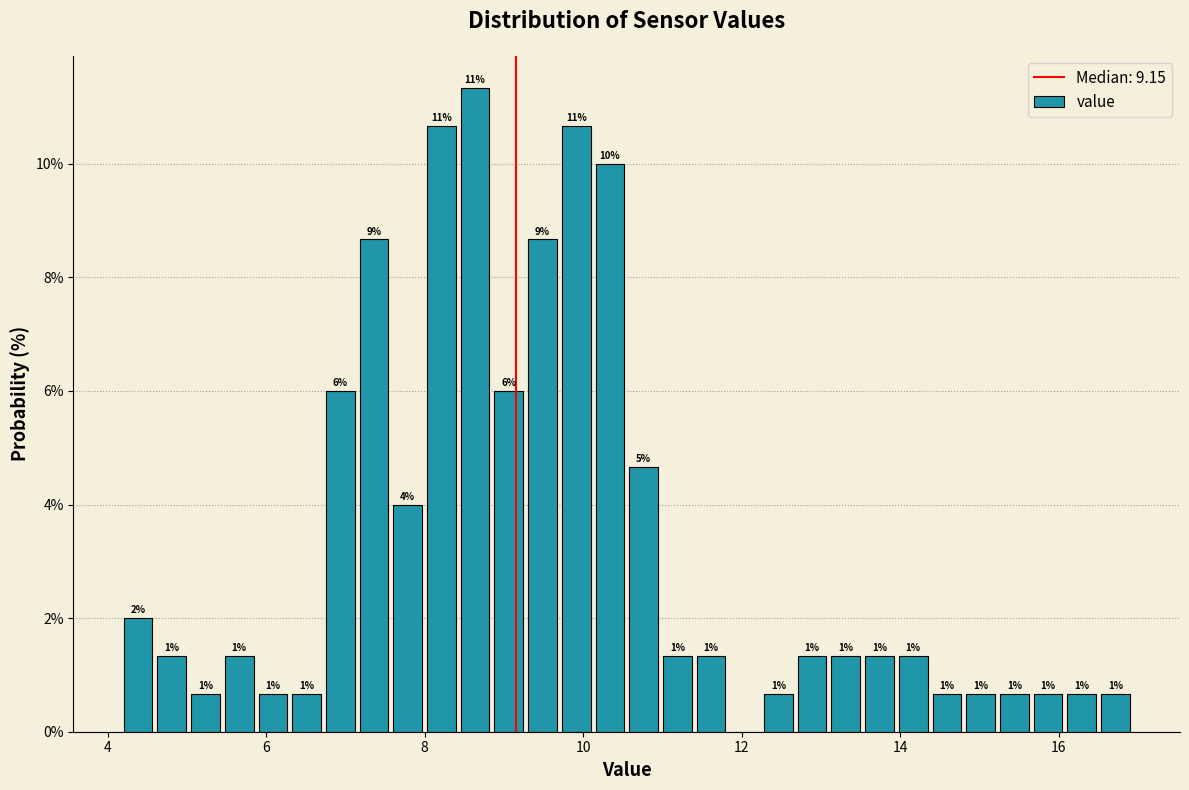

Around what value on the x-axis is the tallest bar? Give the approximate position of its centre, as read against the axis.

8.6